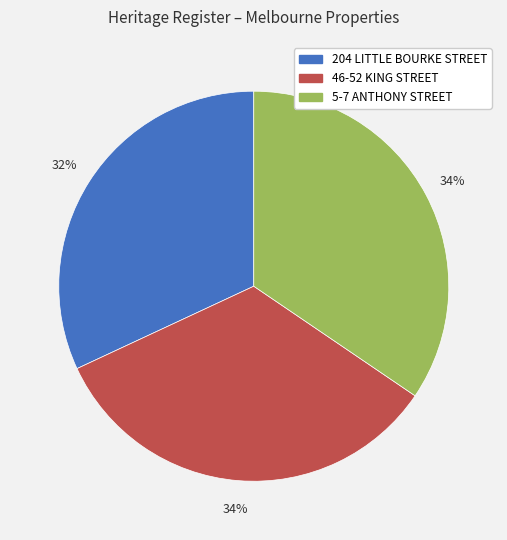

To the nearest percent, what is the difference between the 46-52 KING STREET and 204 LITTLE BOURKE STREET slice percentages?

2%